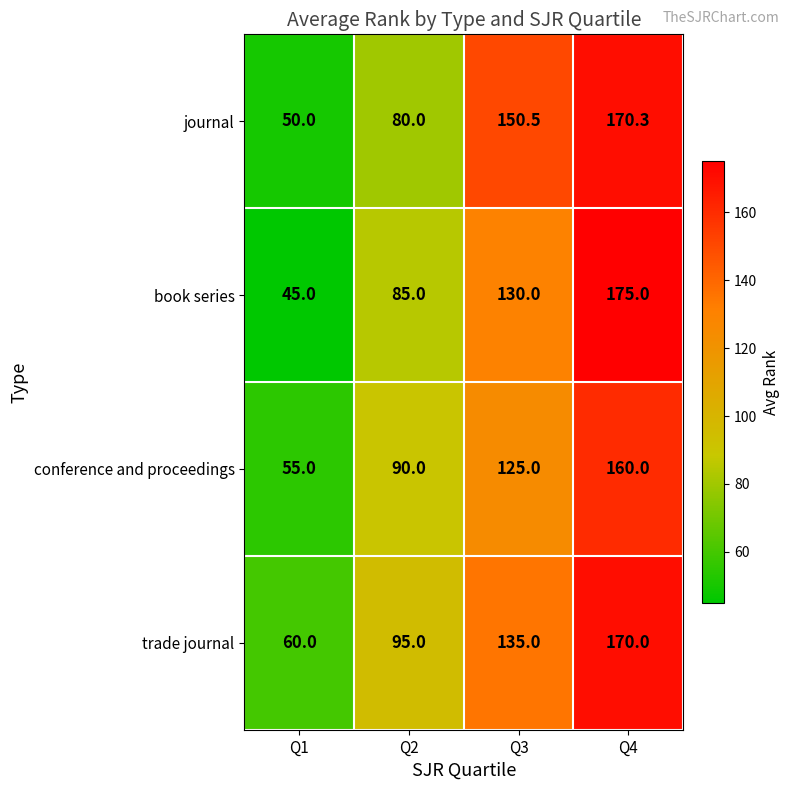

At which category does the chart reach its peak across all series?

Q4